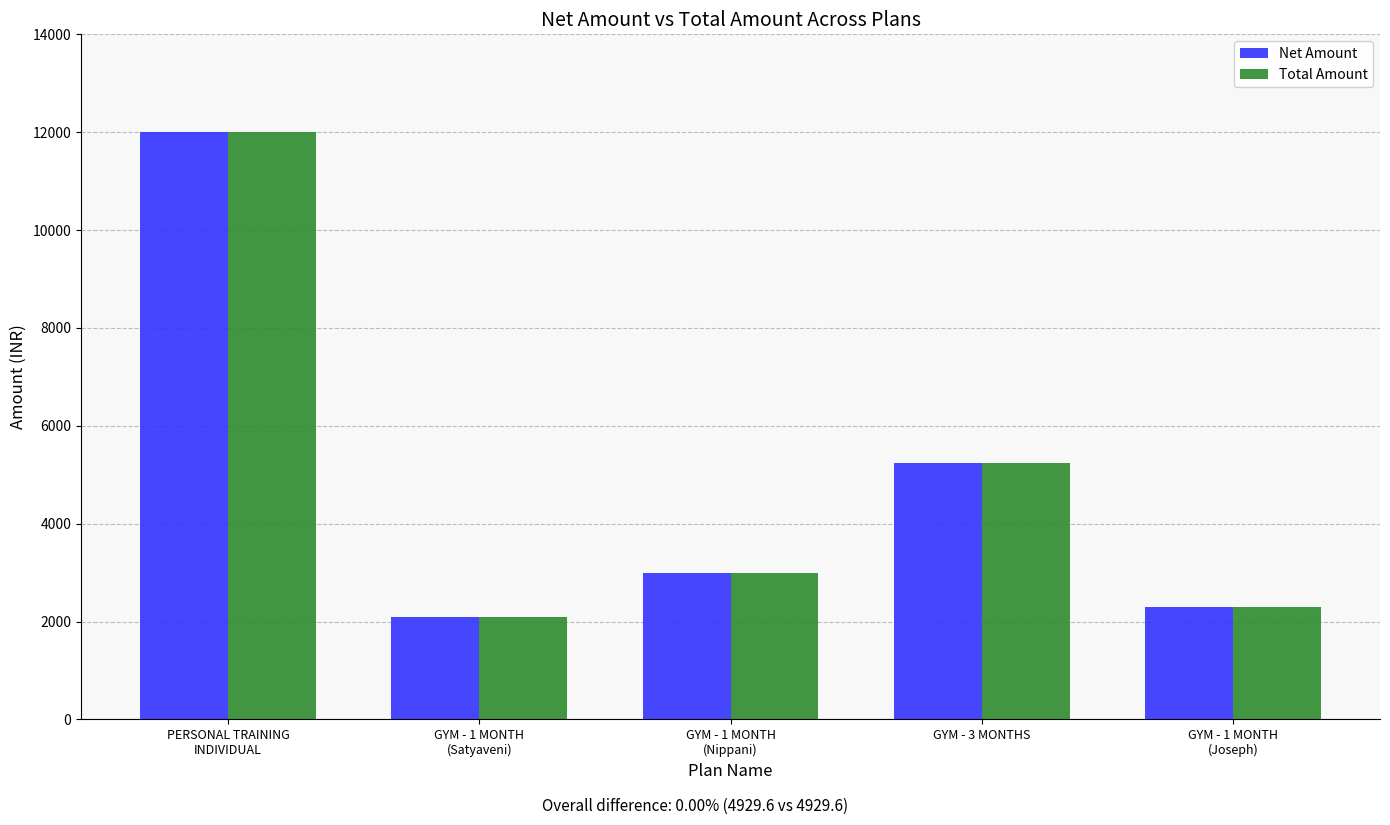

What is the total value across all series at GYM - 3 MONTHS?

10498